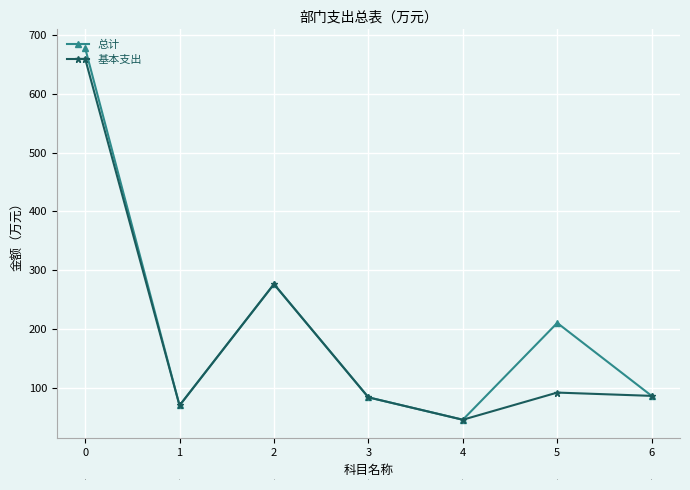

At how many categories does at least one series exceed 131?

3